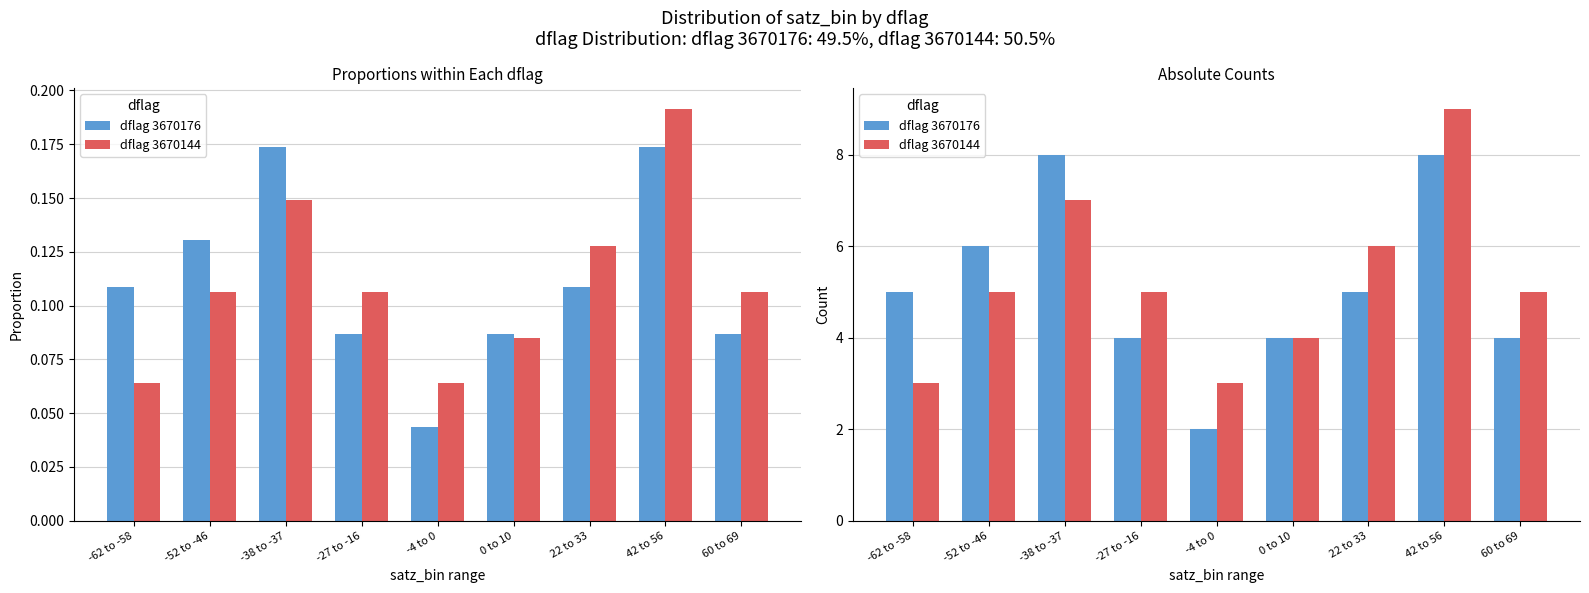

What is the difference between the second highest and second lowest values in the dflag 3670176 series?

4